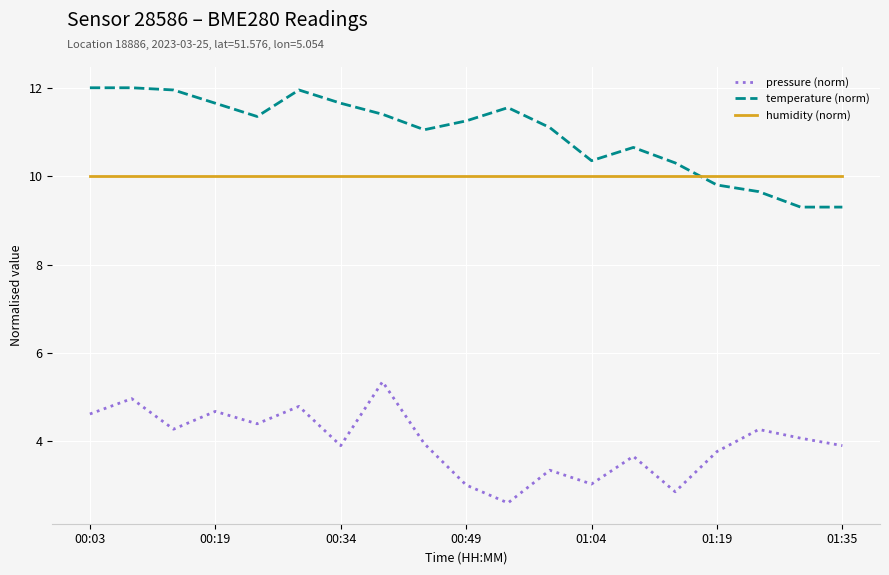

List the series in order of their peak value, lowest first.

pressure (norm), humidity (norm), temperature (norm)